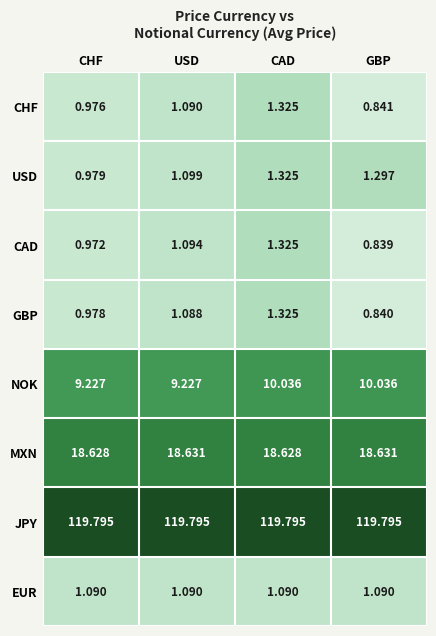

At which label does GBP first exceed 1?

USD